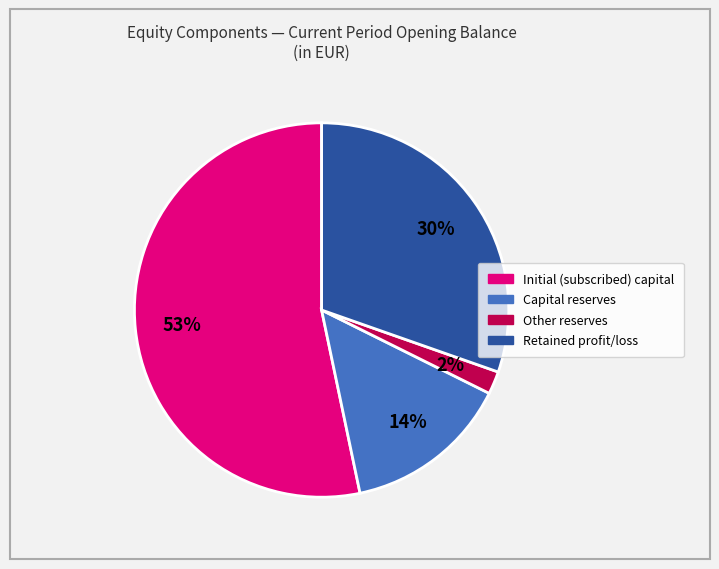

To the nearest percent, what portion does Capital reserves represent?

14%